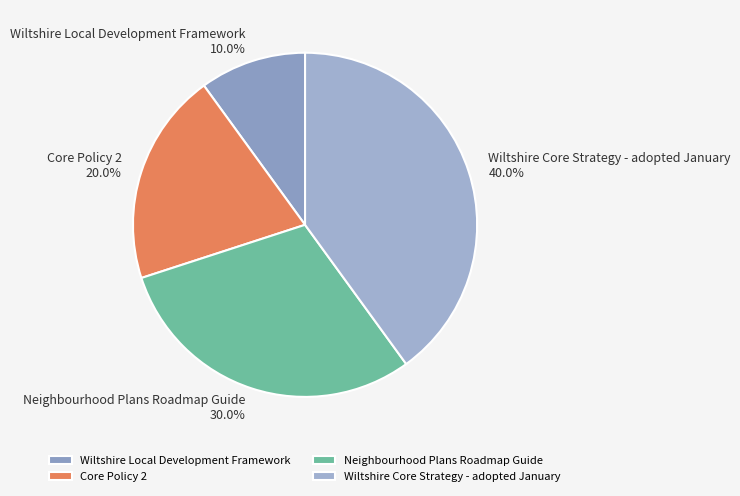

To the nearest percent, what is the combined percentage of Wiltshire Core Strategy - adopted January and Neighbourhood Plans Roadmap Guide?

70%